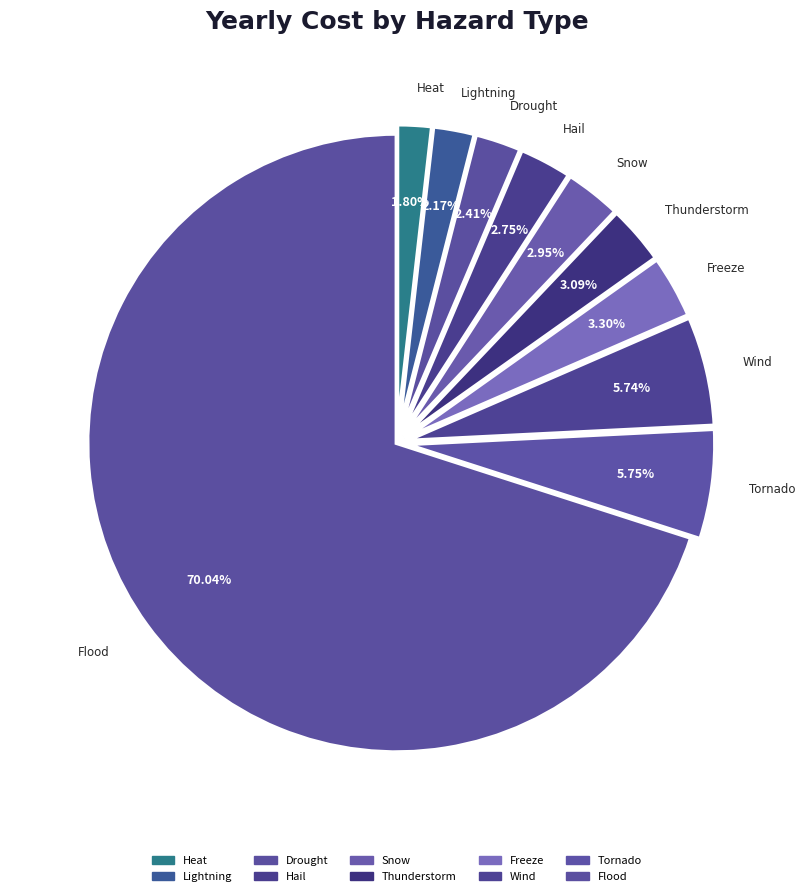

Rank the categories by value from lowest to highest.

Heat, Lightning, Drought, Hail, Snow, Thunderstorm, Freeze, Wind, Tornado, Flood